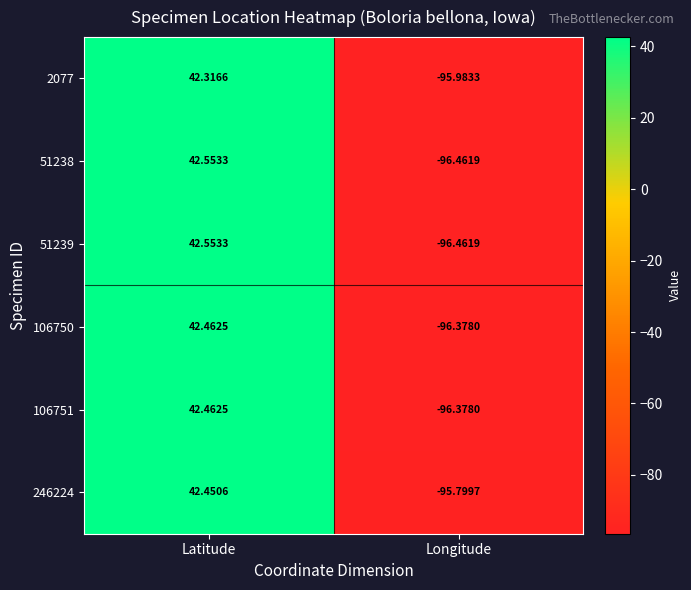

At which label is 106750 closest to -26?

Latitude